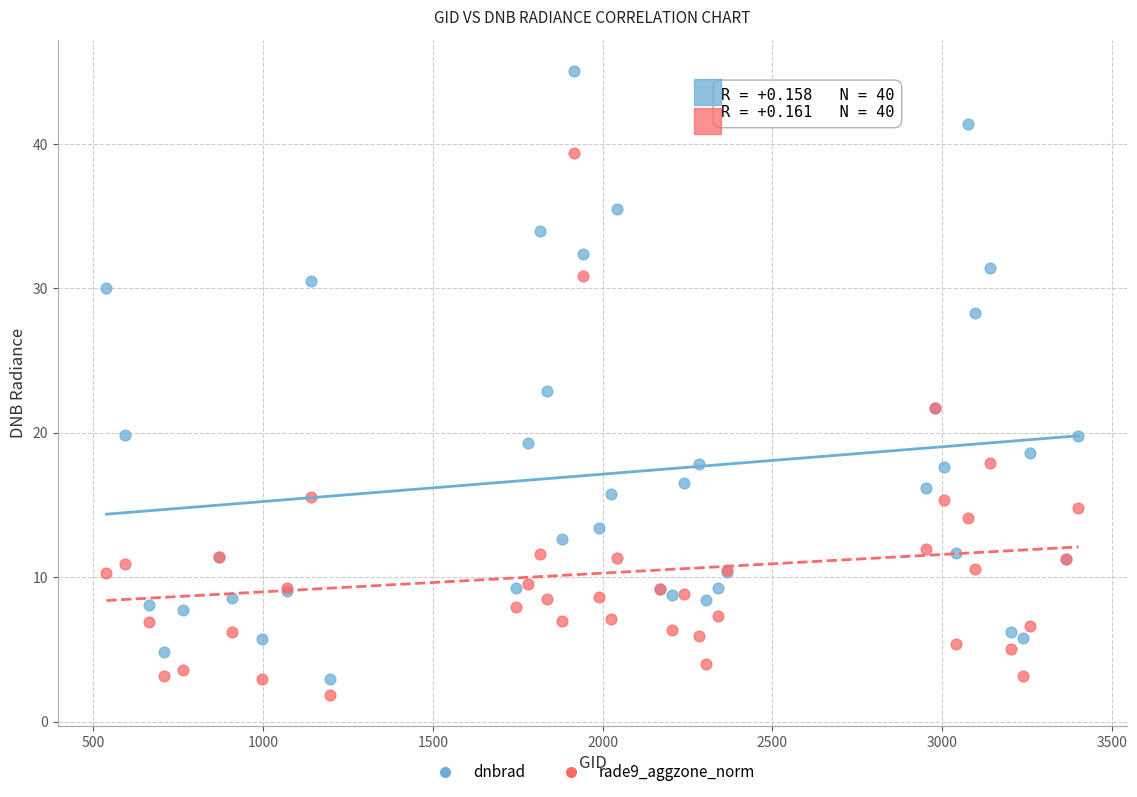

Which series has the widest spread of Y values?

dnbrad